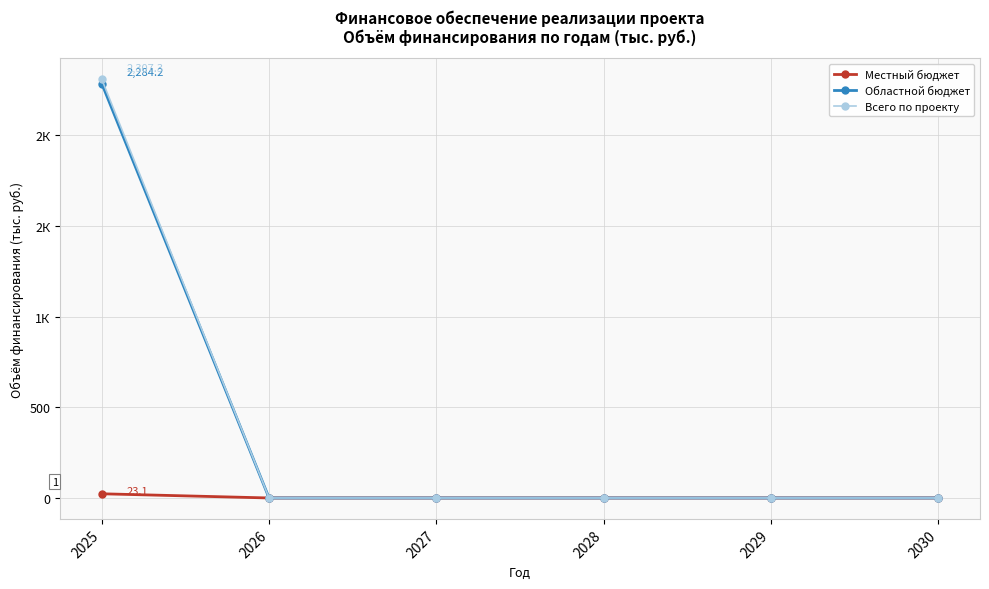

Which series has the largest total across all categories?

Всего по проекту